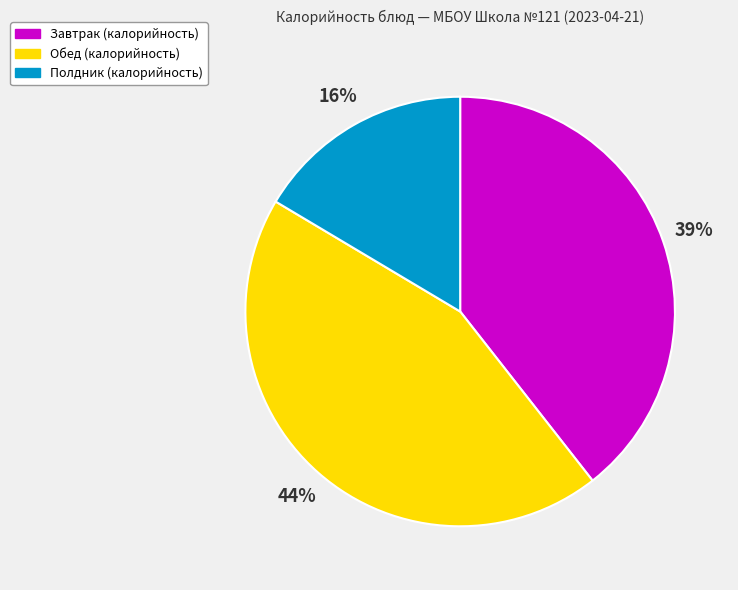

Is there a majority slice in this chart?

No